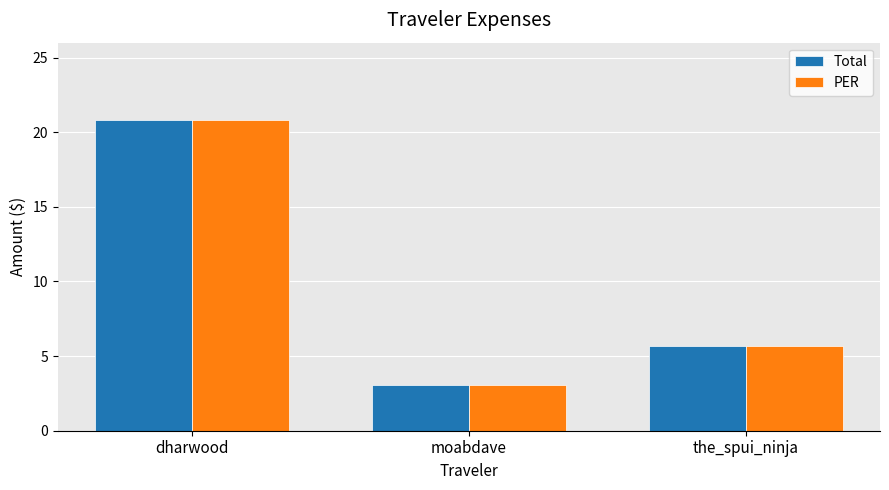

At which category is the sum across all series the highest?

dharwood